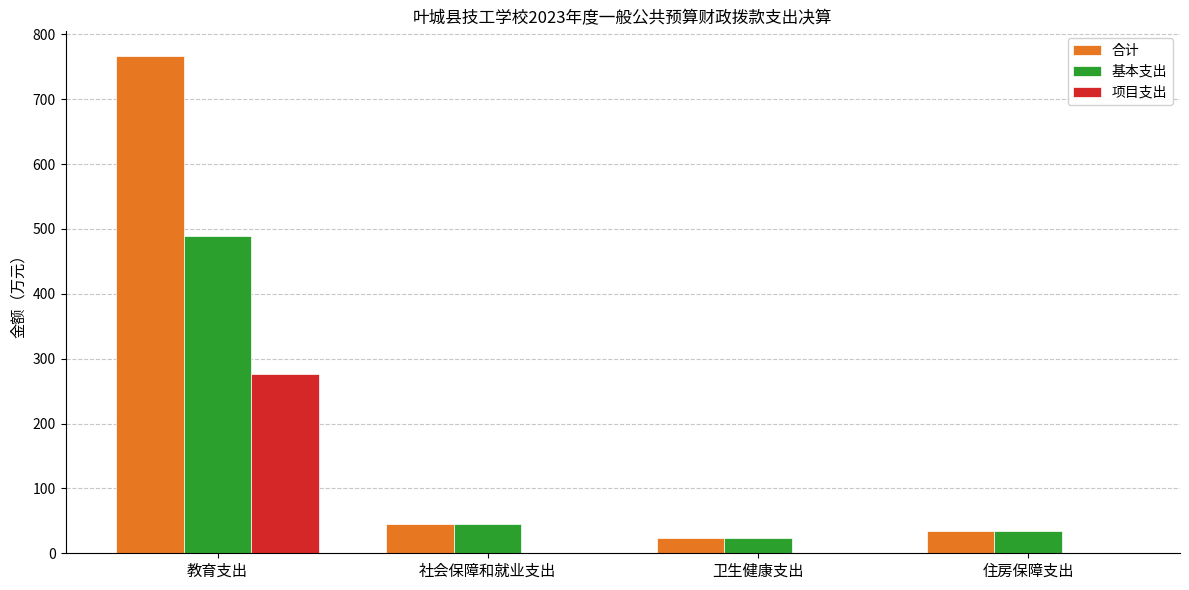

Are the bars horizontal?

No